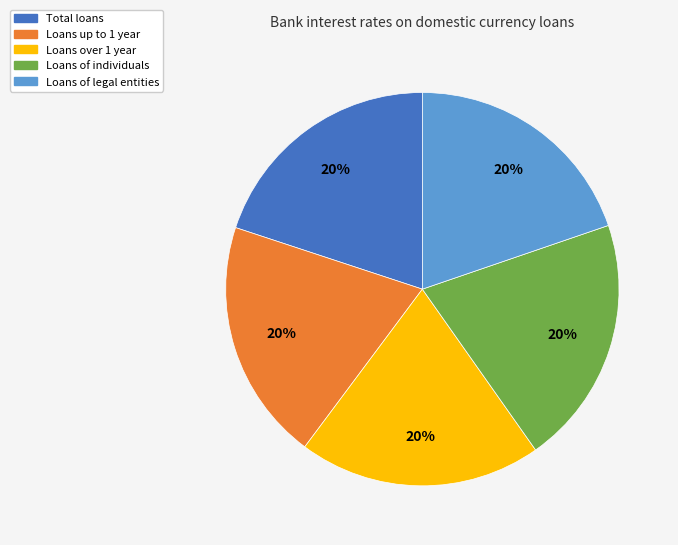

How many segments does this pie chart have?

5